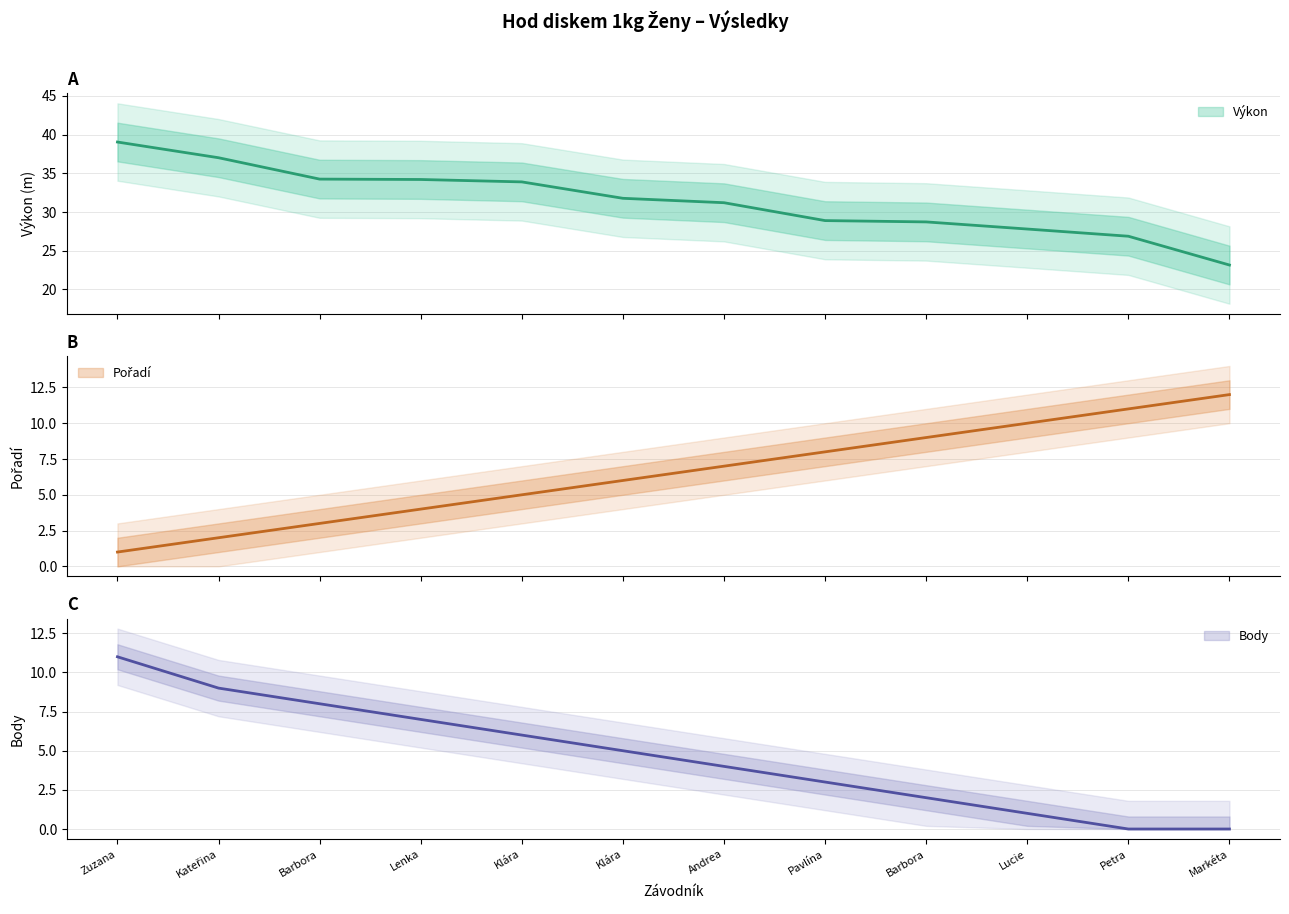

List the series in order of their peak value, lowest first.

Body, Pořadí, Výkon